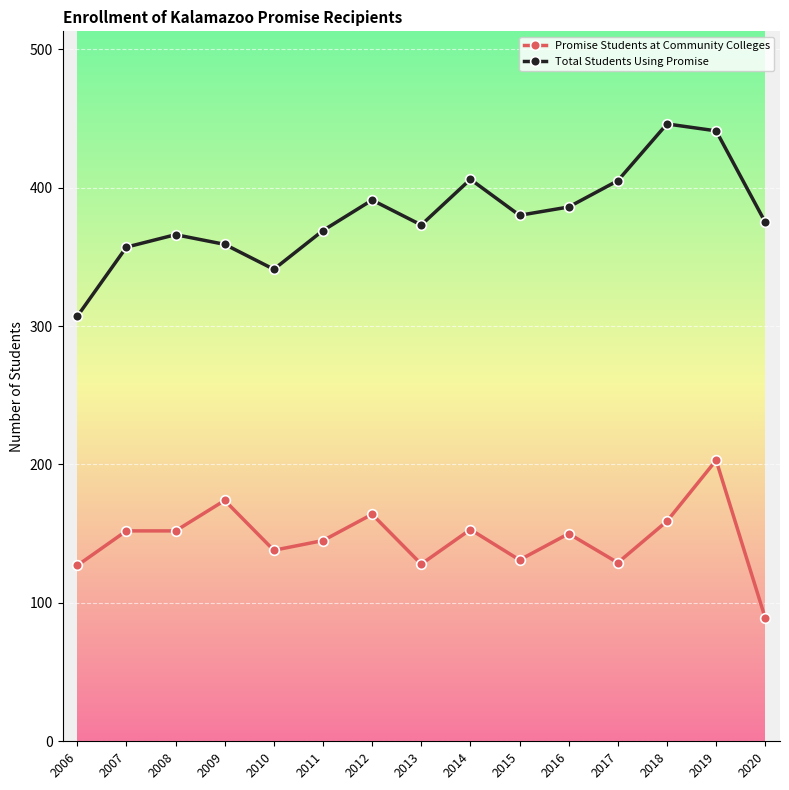

At which label is Promise Students at Community Colleges closest to 146?

2011